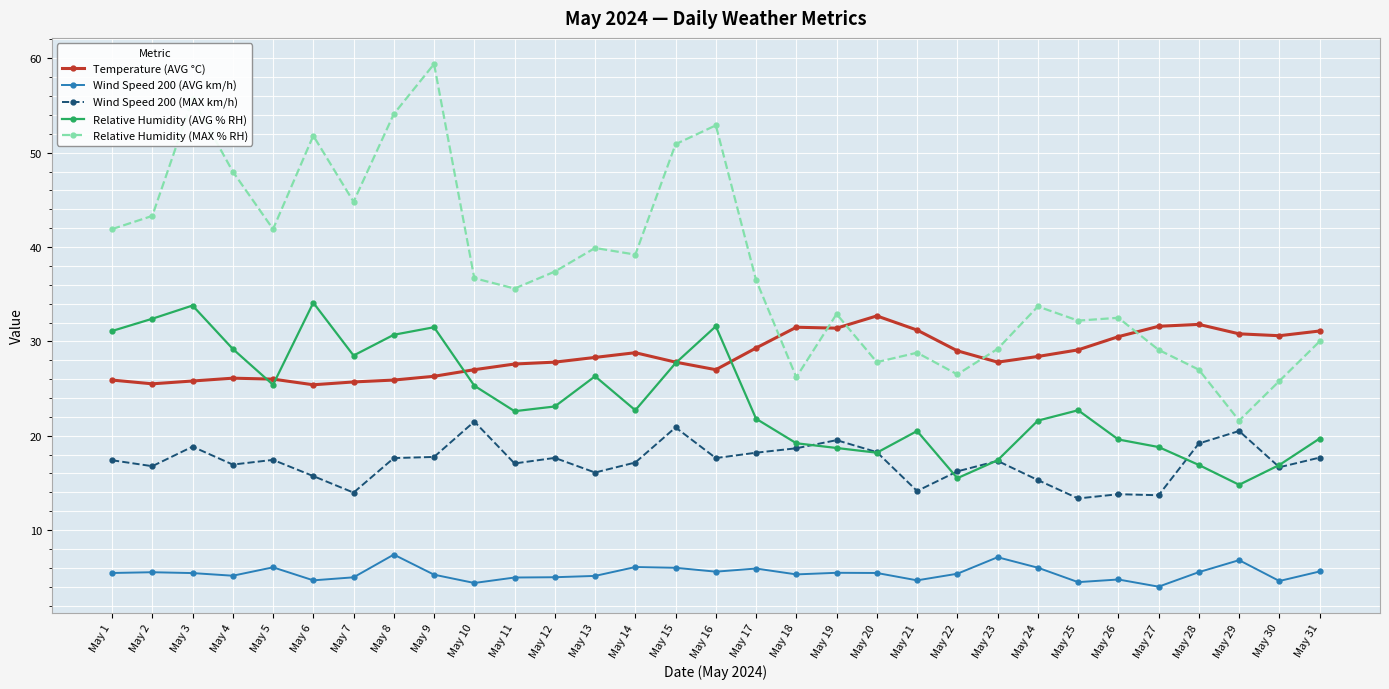

Is the value of Wind Speed 200 (MAX km/h) at May 30 greater than the value of Relative Humidity (MAX % RH) at May 26?

No